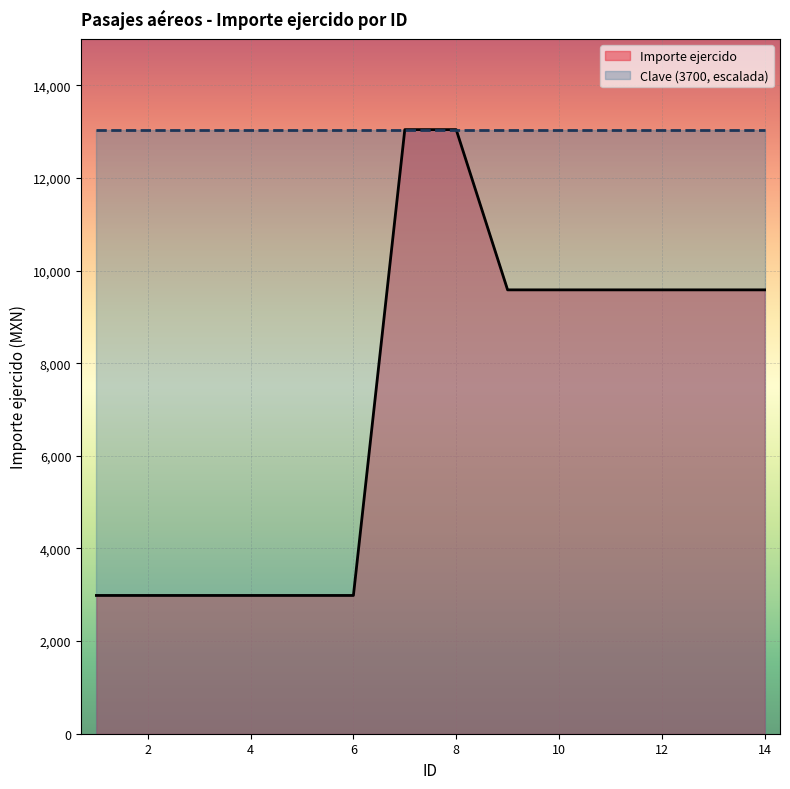

Reading left to right, list all the values displayed in this chart.

1=2985.3	2=2985.3	3=2985.3	4=2985.3	5=2985.3	6=2985.3	7=13042.7	8=13042.7	9=9583.0	10=9583.0	11=9583.0	12=9583.0	13=9583.0	14=9583.0